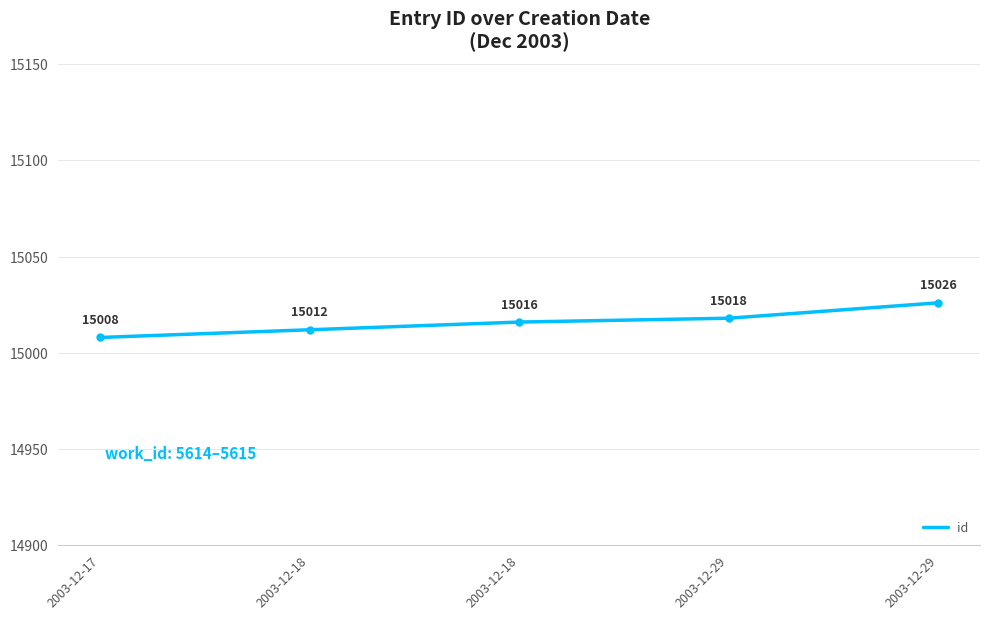

Approximately how many times larger is the value at 2003-12-18 compared to 2003-12-17?

1.0